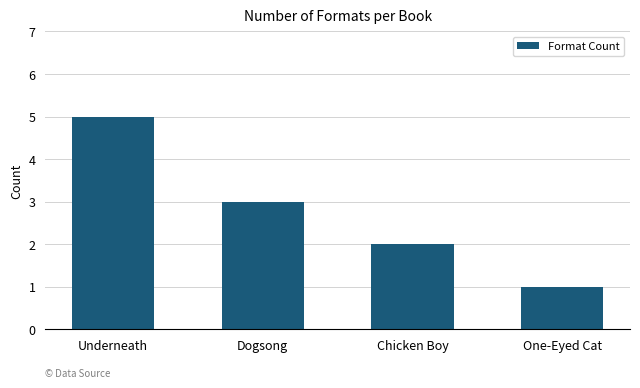

Reading right to left, extract all data points from this chart.

1	2	3	5